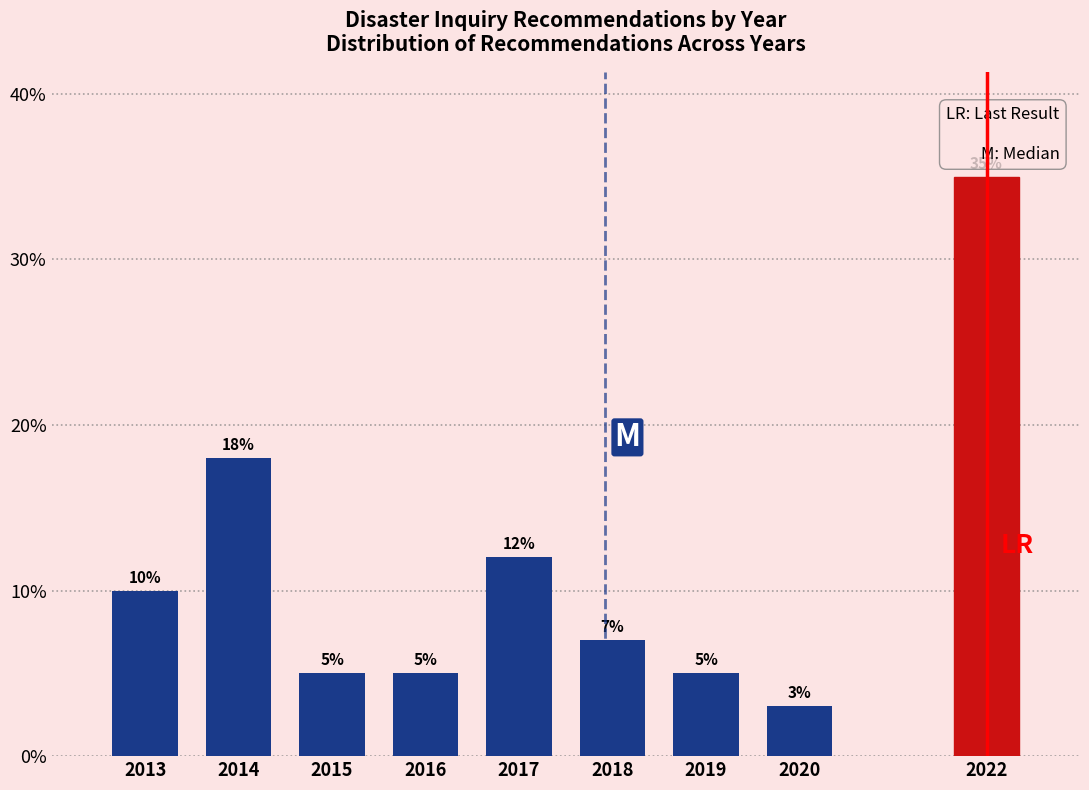

Reading left to right, transcribe all the data shown in this chart.

10.0	18.0	5.0	5.0	12.0	7.0	5.0	3.0	35.0